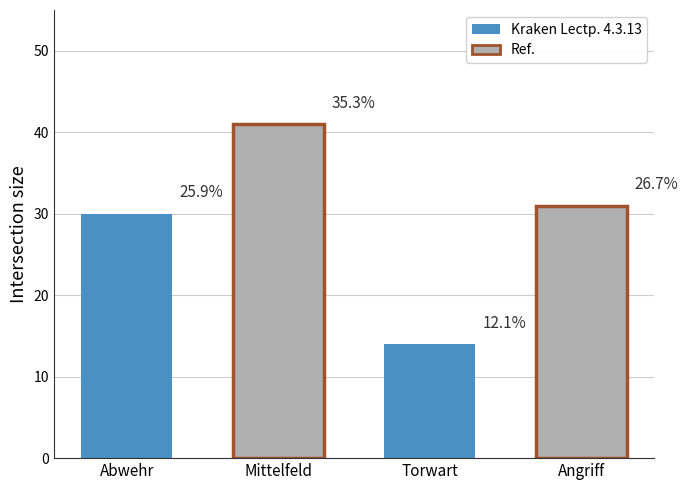

Which label corresponds to the largest value in the chart?

Mittelfeld